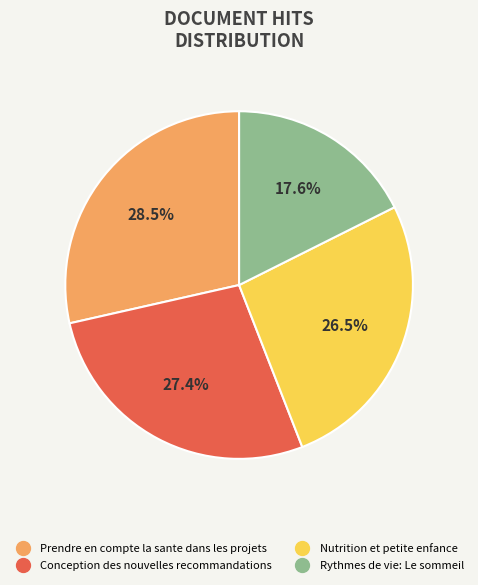

Which category has the smallest portion of the pie?

Rythmes de vie: Le sommeil